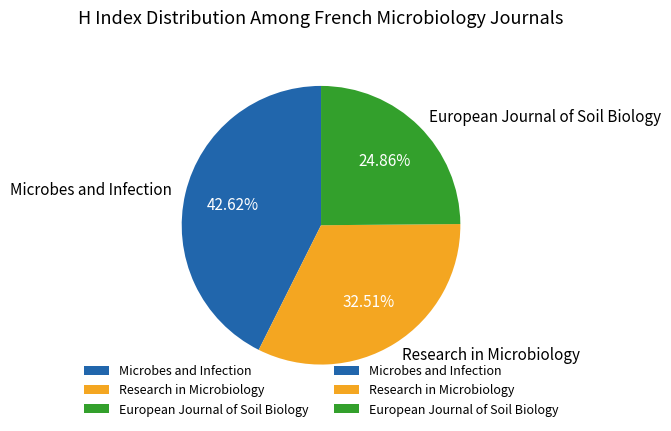

The European Journal of Soil Biology slice represents 35% of the pie. True or false?

False